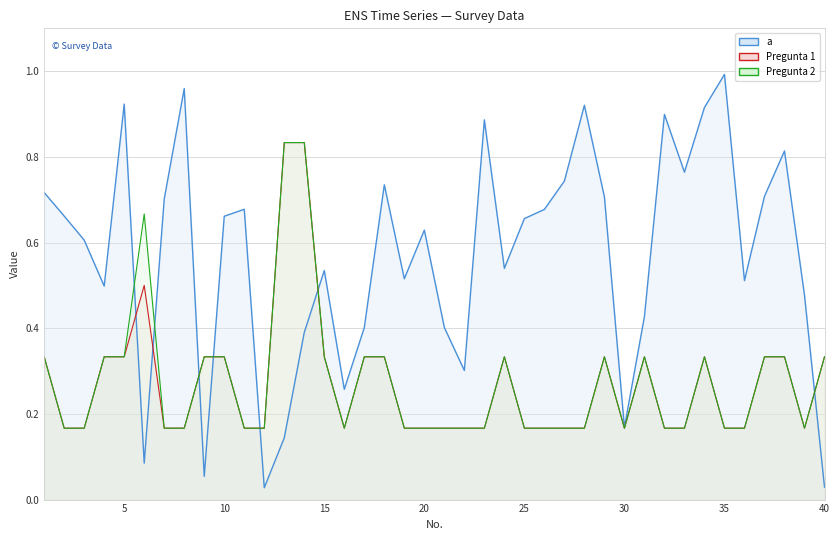

How many lines are shown in the chart?

3